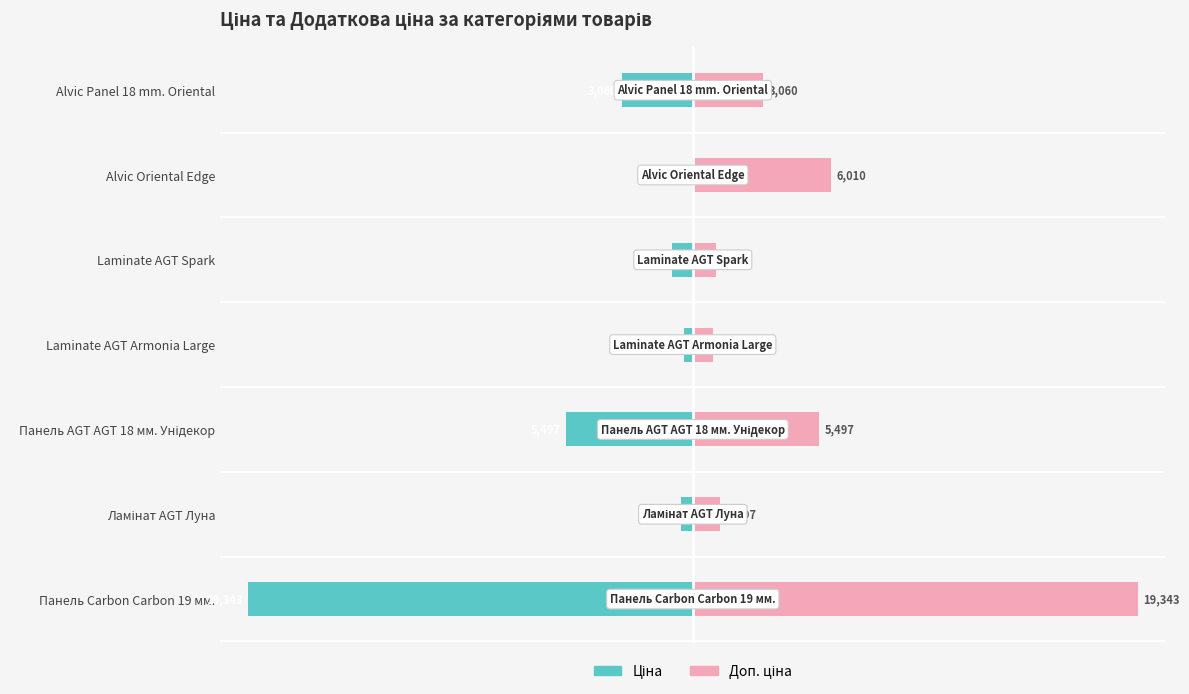

Rank the series by their average value, from lowest to highest.

Ціна, Доп. ціна